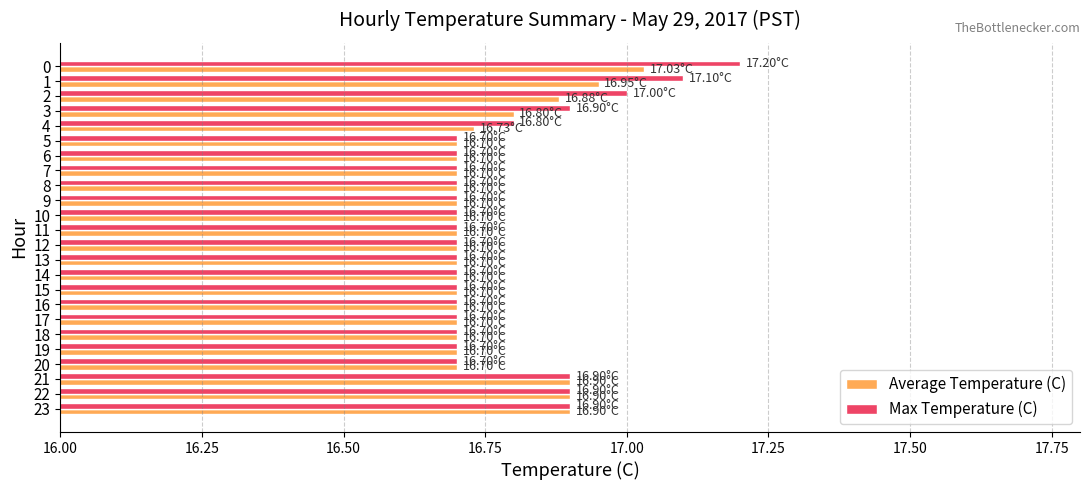

Rank the series by their maximum value, from highest to lowest.

Max Temperature (C), Average Temperature (C)